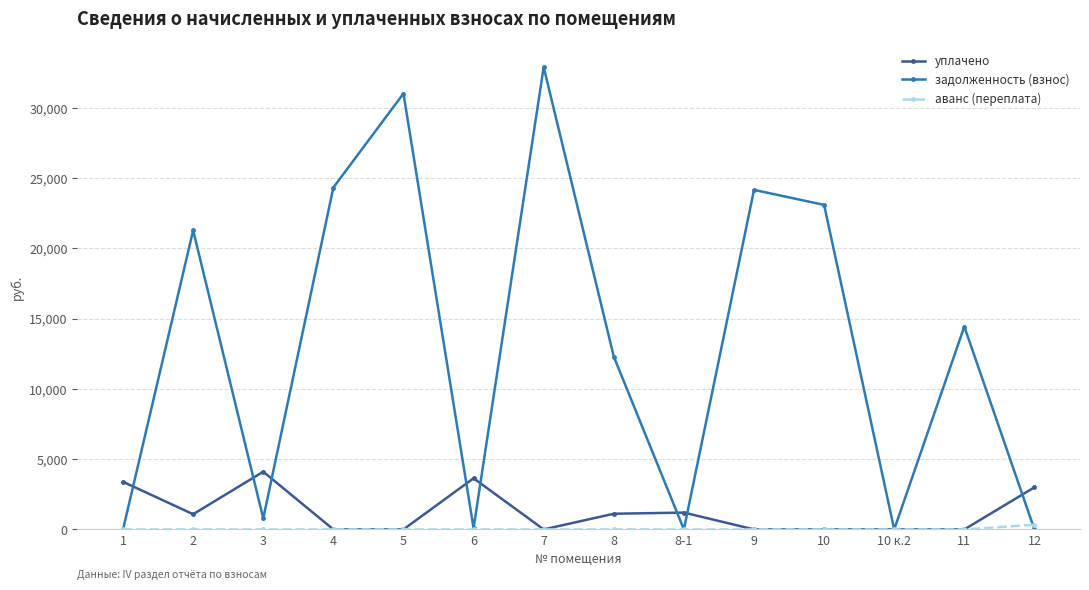

In задолженность (взнос), how many points are lower than both neighbors (excluding endpoints)?

4